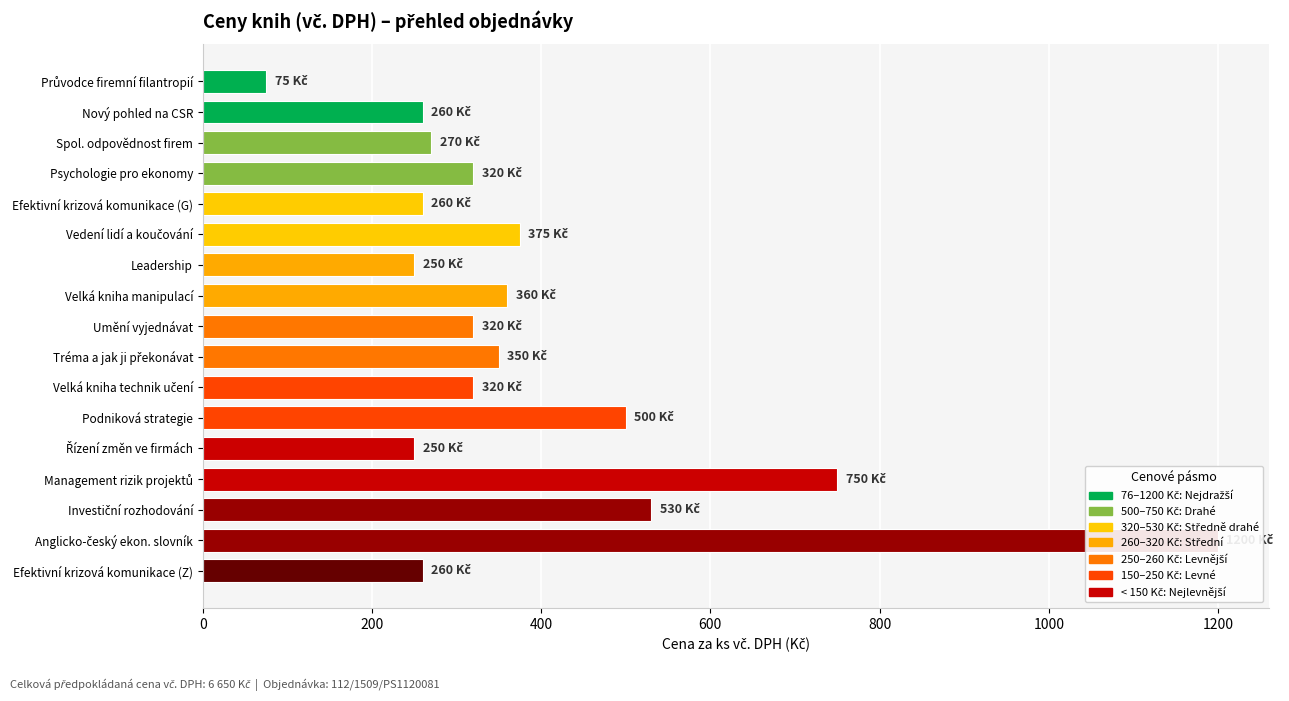

Reading left to right, what are all the values shown in this chart?

75	260	270	320	260	375	250	360	320	350	320	500	250	750	530	1200	260